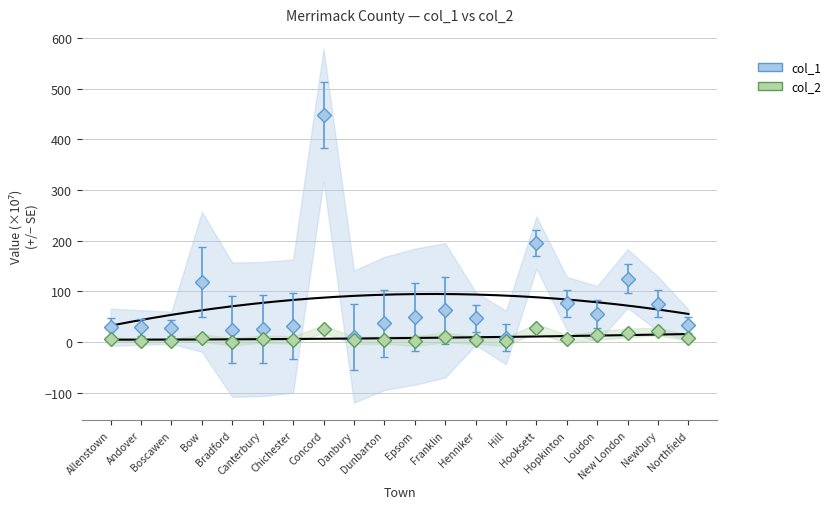

What position from the right is Boscawen?

18